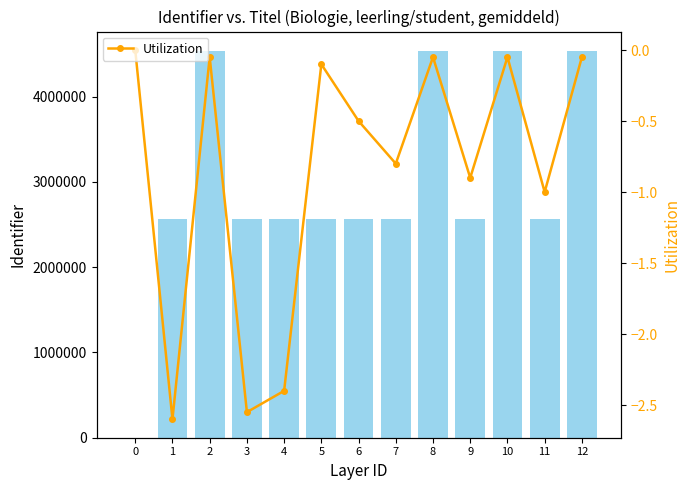

Rank the series by their average value, from lowest to highest.

Utilization, Identifier